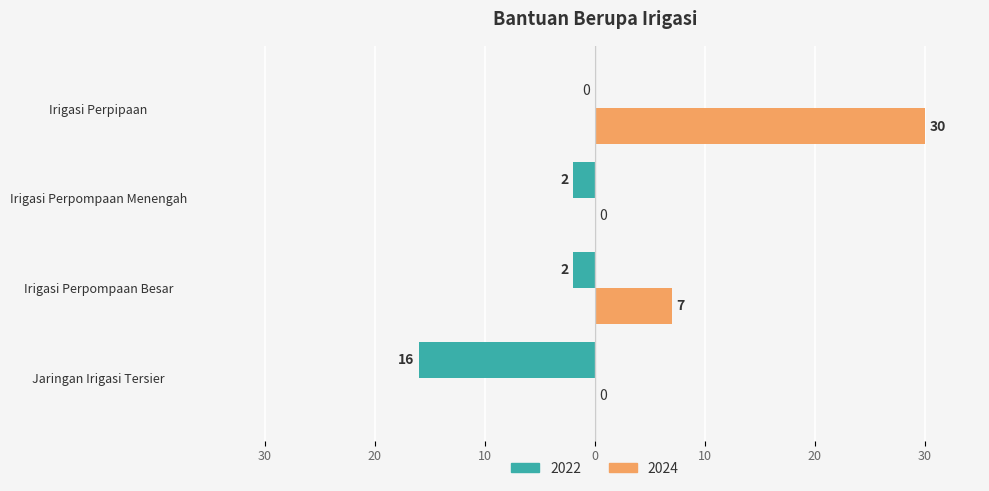

What is the total value across all series at Jaringan Irigasi Tersier?

-16